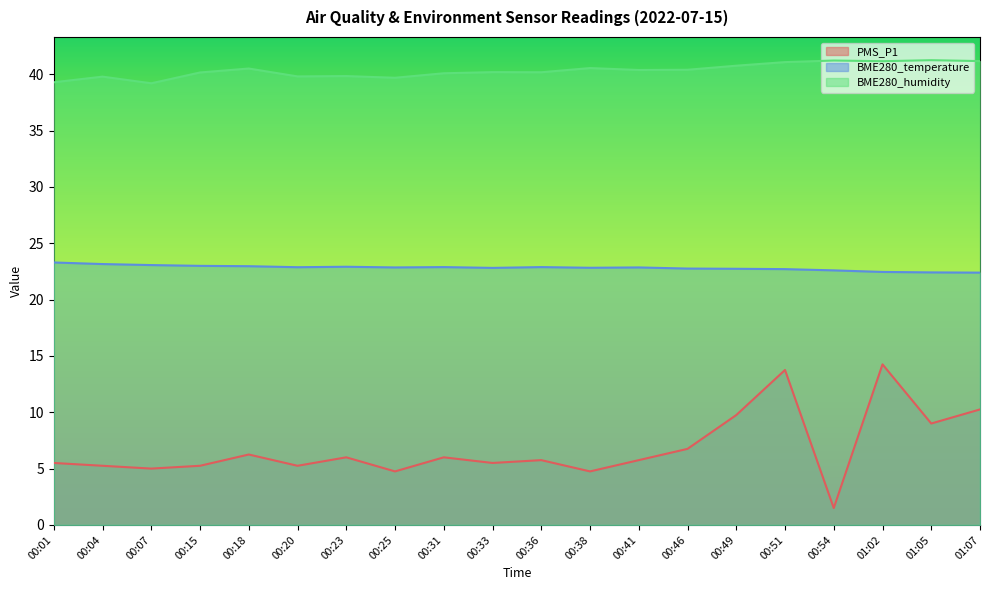

Which category has the lowest value in the PMS_P1 series?

00:54